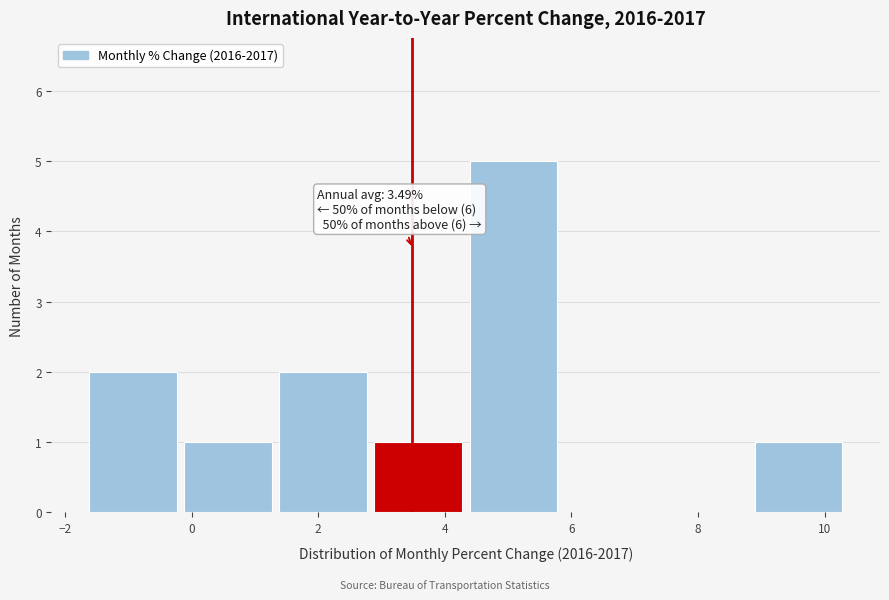

Which range on the x-axis has the tallest bar?

4.4 to 5.8